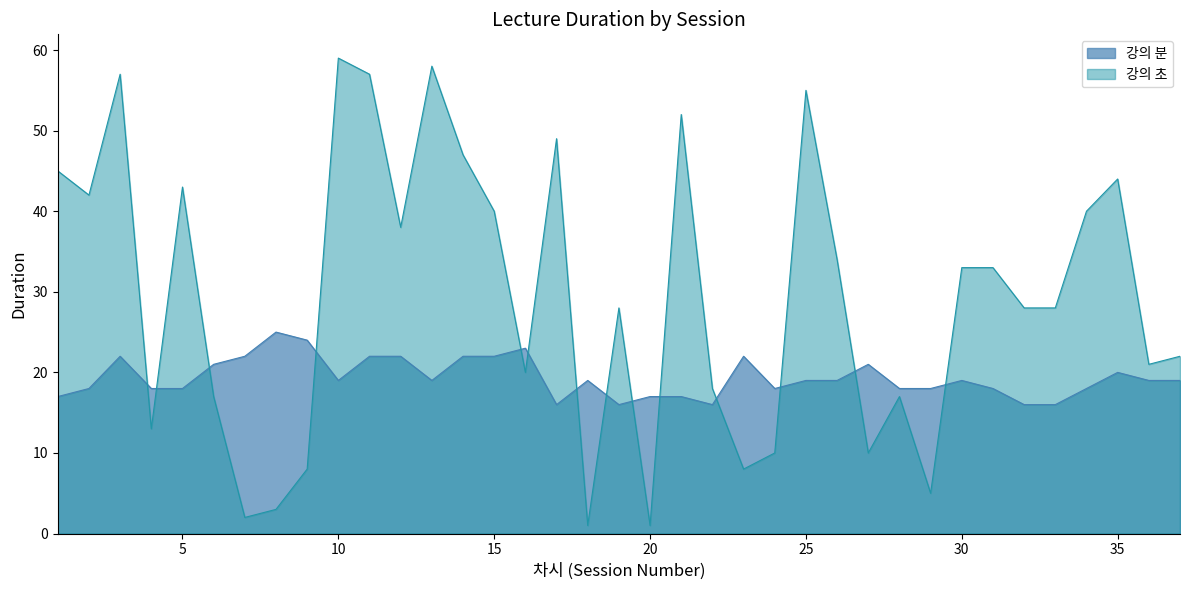

What is the maximum value for 강의 분?

25